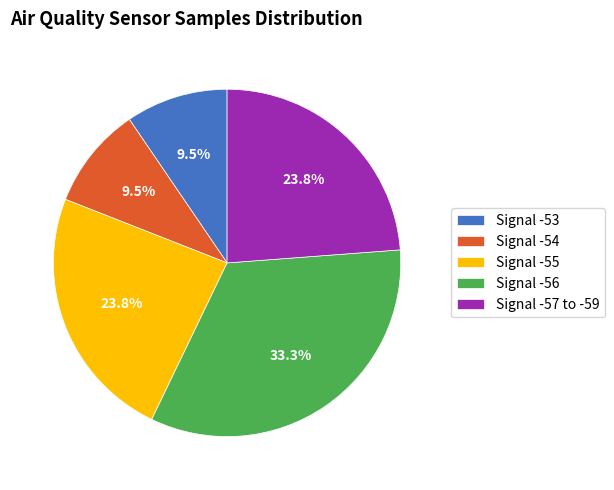

How many segments does this pie chart have?

5